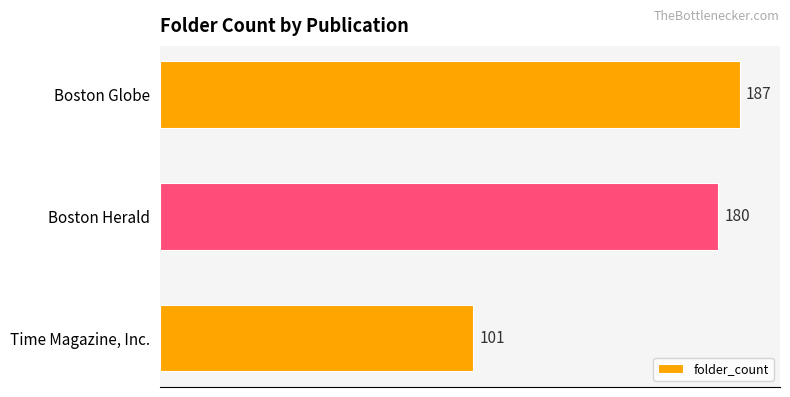

How many data points does each series have?

3